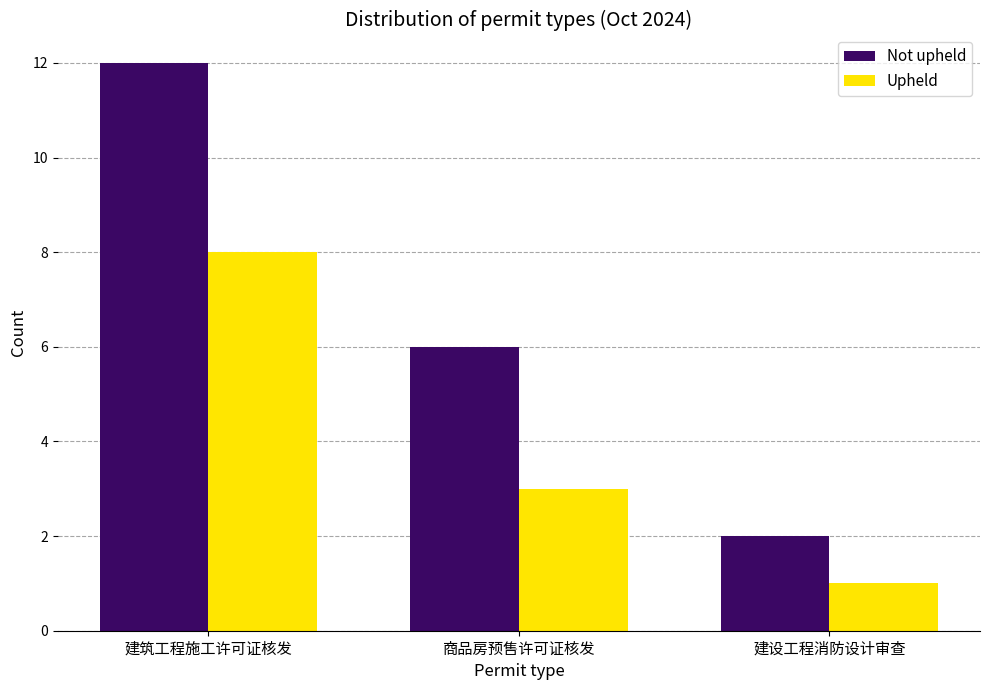

What is the difference between the second highest and minimum values in the Upheld series?

2